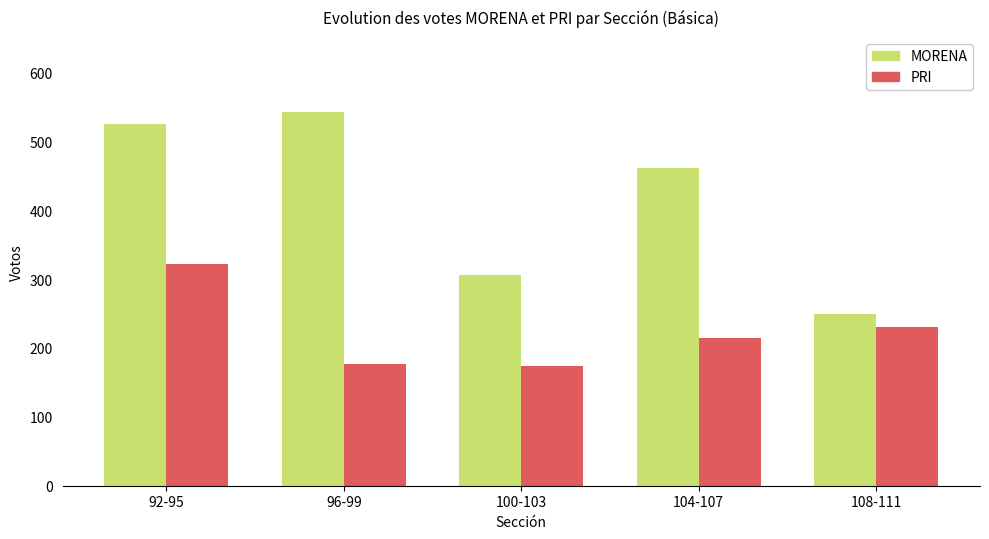

Rank the series by their average value, from lowest to highest.

PRI, MORENA